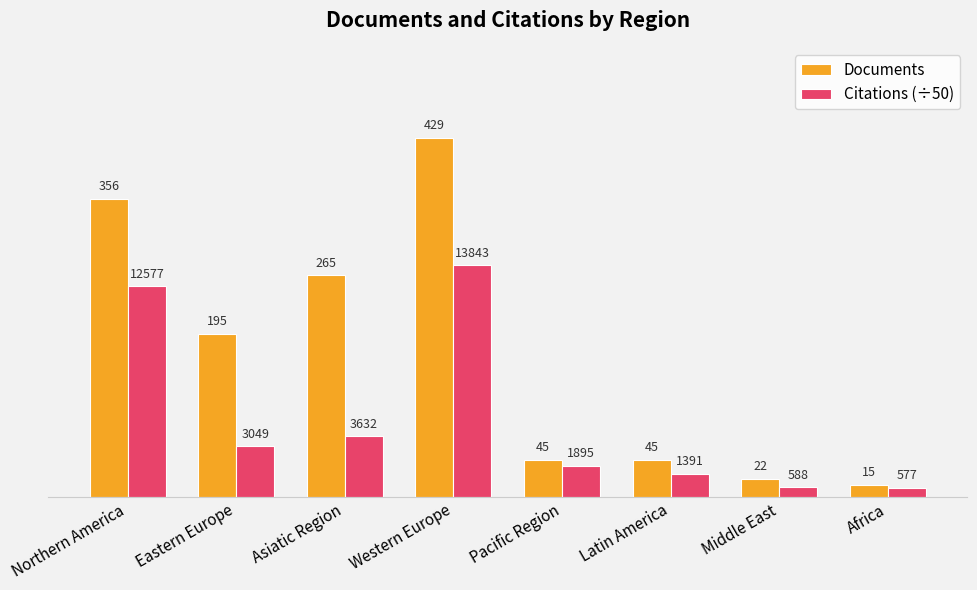

At Western Europe, list the series in order from largest to smallest.

Documents, Citations (÷50)